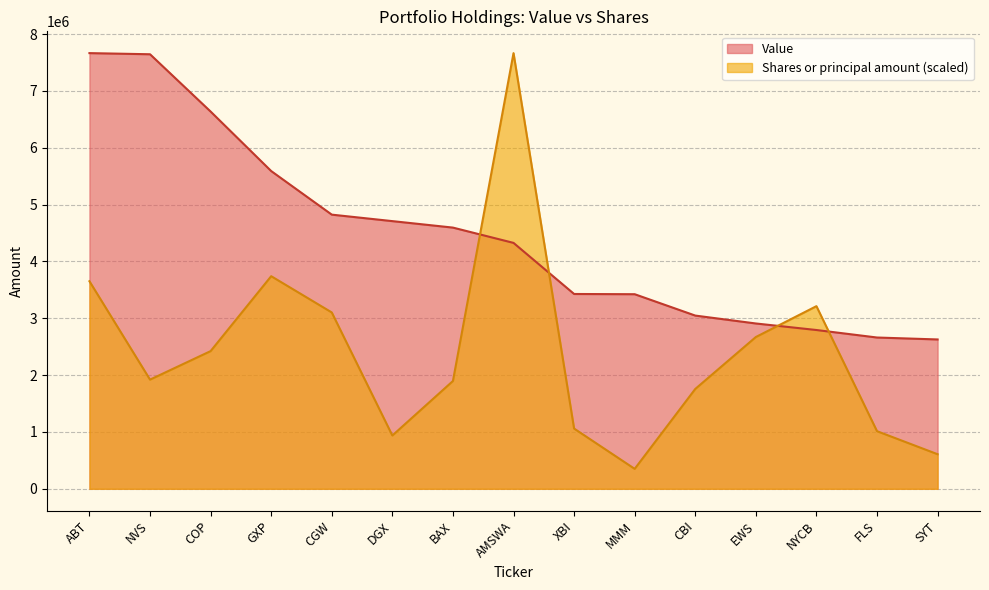

What is the difference between the maximum and minimum values in the Shares or principal amount series?

7315115.6